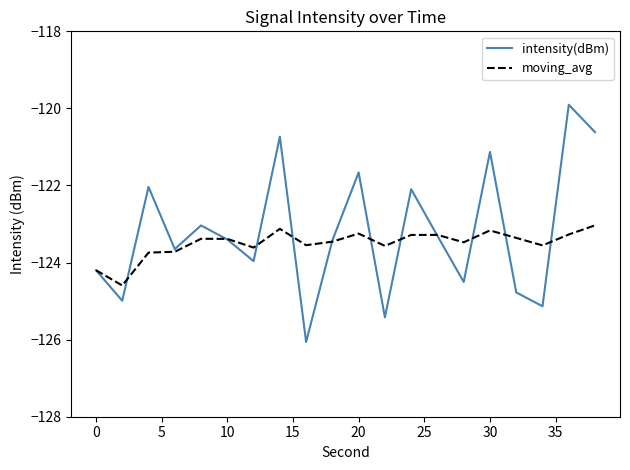

What is the maximum value shown in the chart?

-119.9